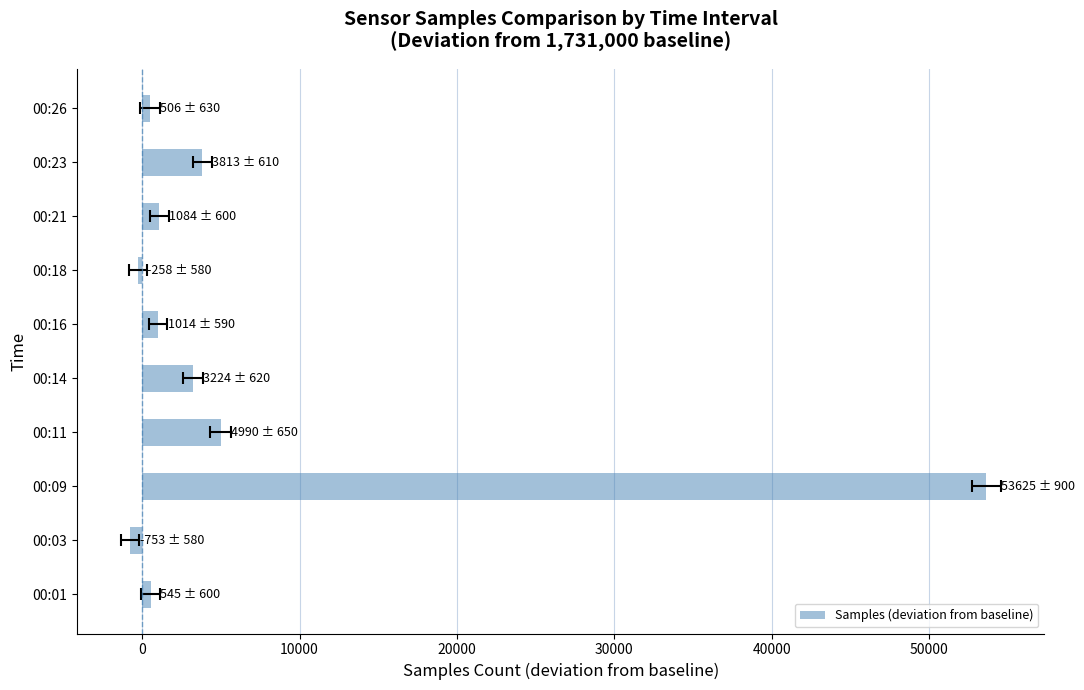

Which has a higher value, 00:16 or 00:01?

00:16